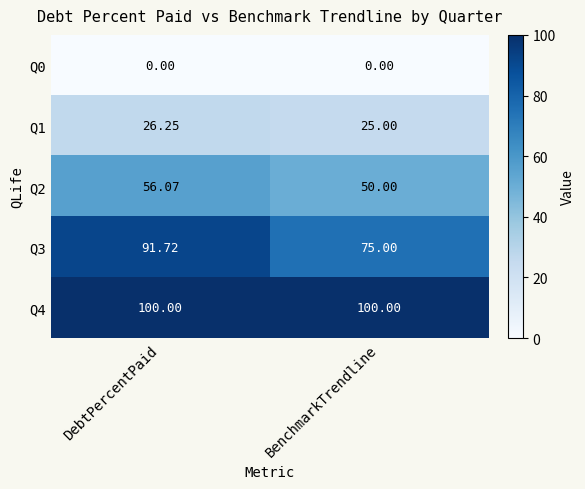

At which category is the sum across all series the highest?

DebtPercentPaid